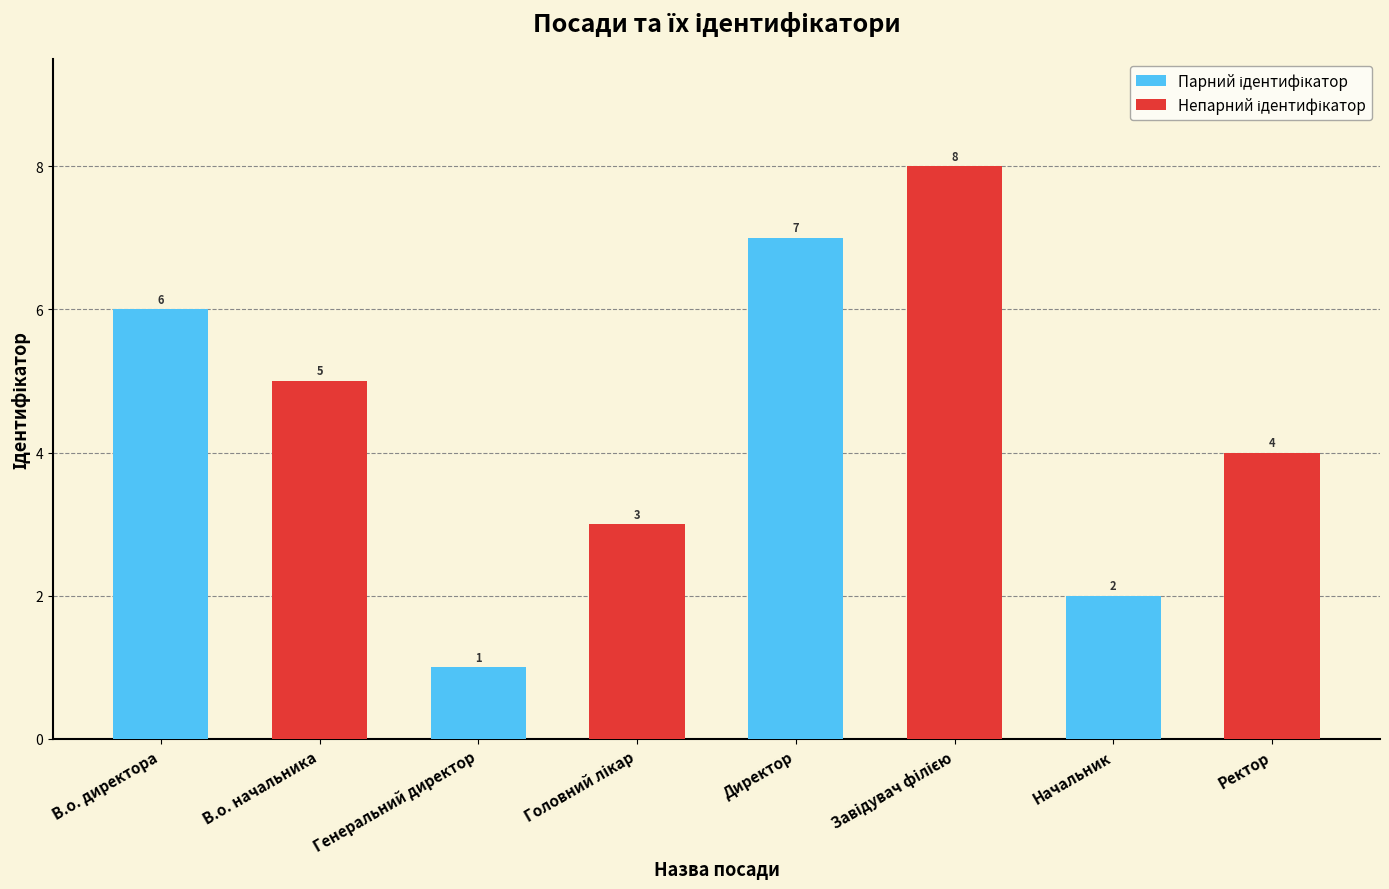

At which category is the sum across all series the highest?

Директор